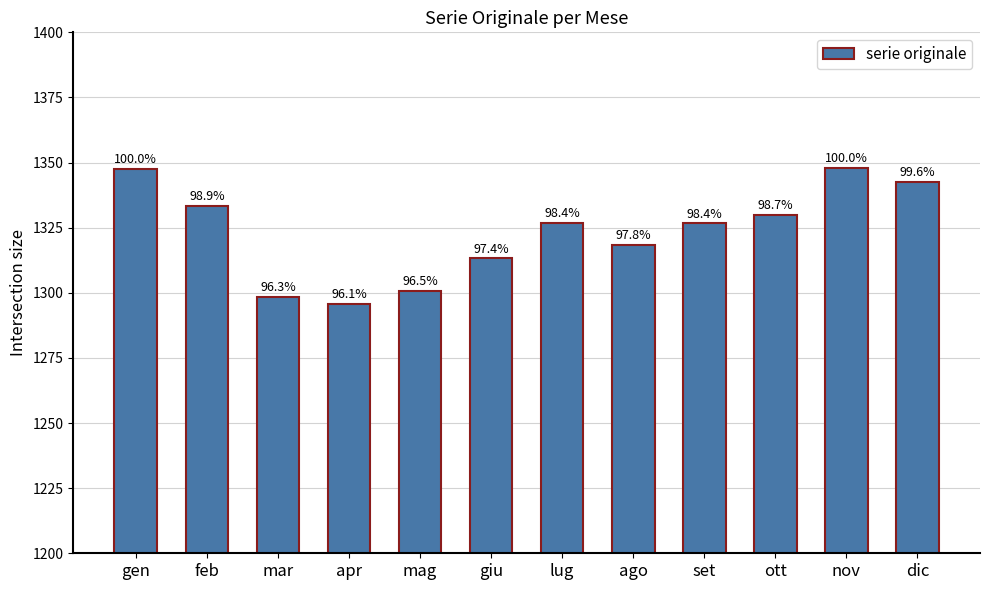

What is the change in value from mar to mag?

+2.5